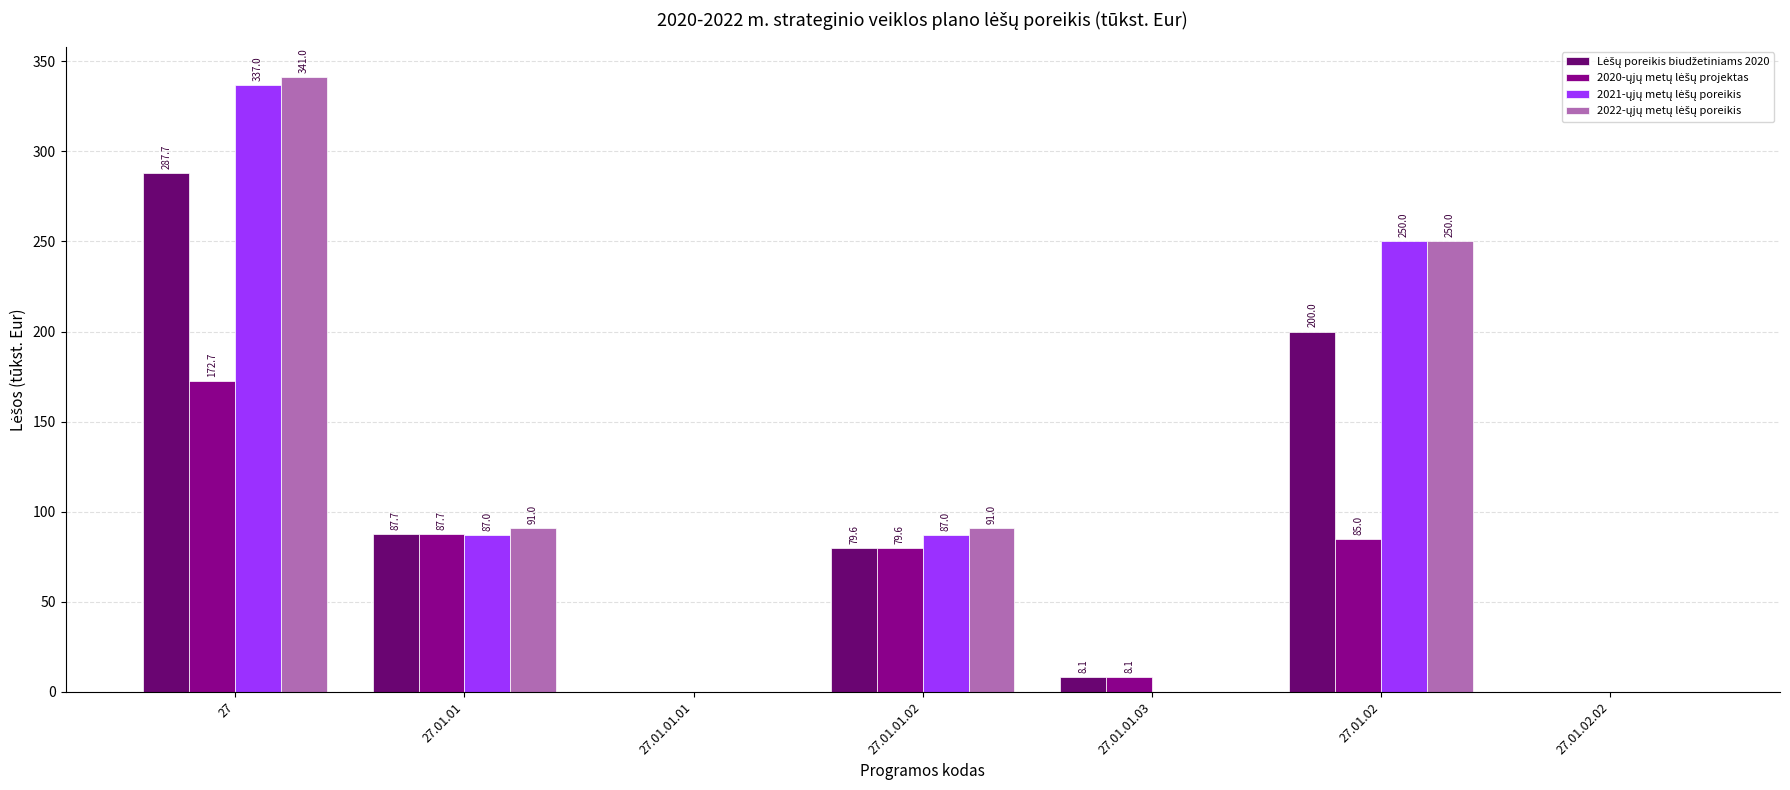

How many series are shown in this chart?

4